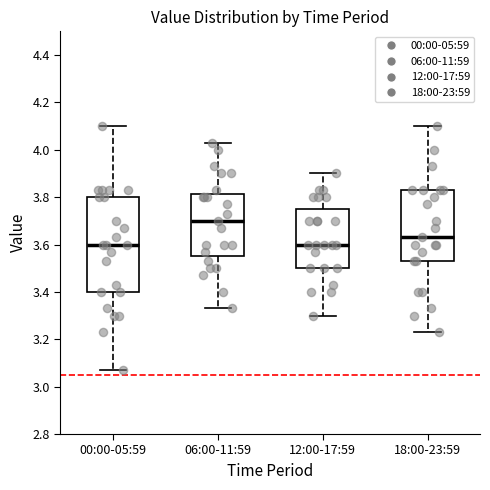

Where does the lower whisker of the box for 18:00-23:59 end on the y-axis? The values are not printed on the chart, so give them approximately, as read against the axis.

3.24